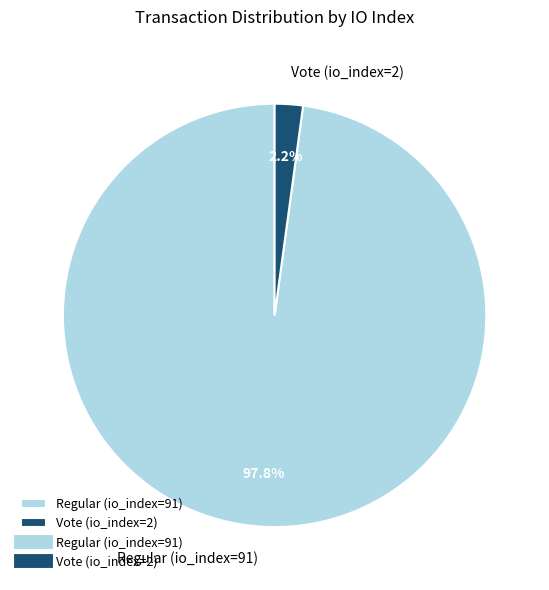

How many slices are in this pie chart?

2